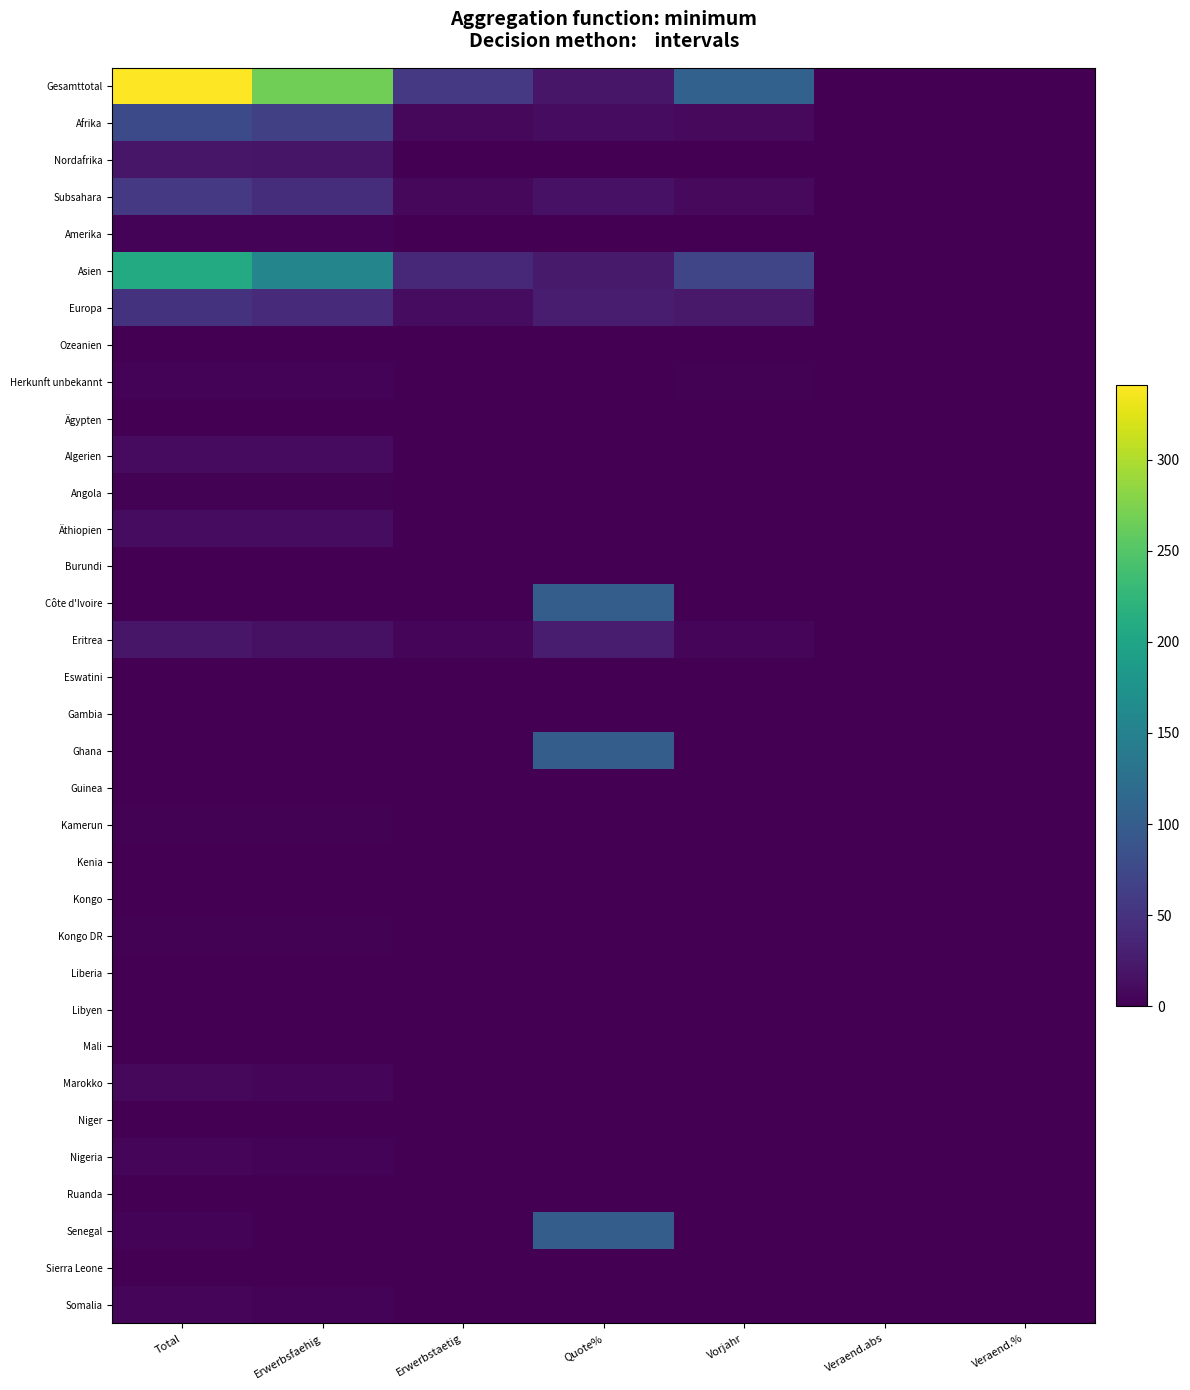

Rank the series by their maximum value, from lowest to highest.

Ozeanien, Burundi, Eswatini, Gambia, Kenia, Kongo, Liberia, Mali, Ruanda, Ägypten, Guinea, Libyen, Niger, Sierra Leone, Angola, Kamerun, Kongo DR, Amerika, Herkunft unbekannt, Somalia, Nigeria, Marokko, Algerien, Äthiopien, Nordafrika, Eritrea, Europa, Subsahara, Afrika, Côte d'Ivoire, Ghana, Senegal, Asien, Gesamttotal